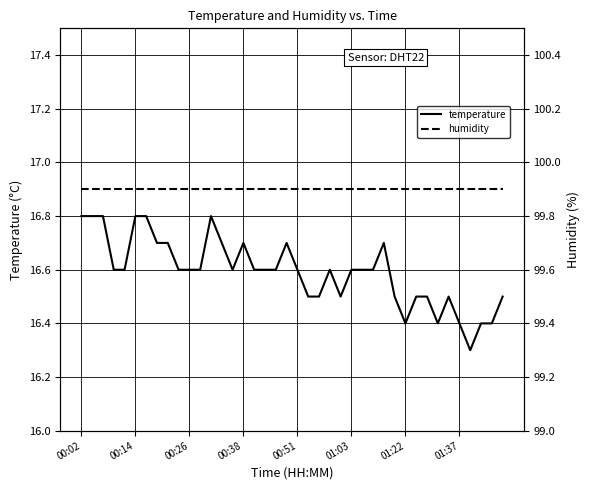

Where is temperature nearest to the value 16?

36